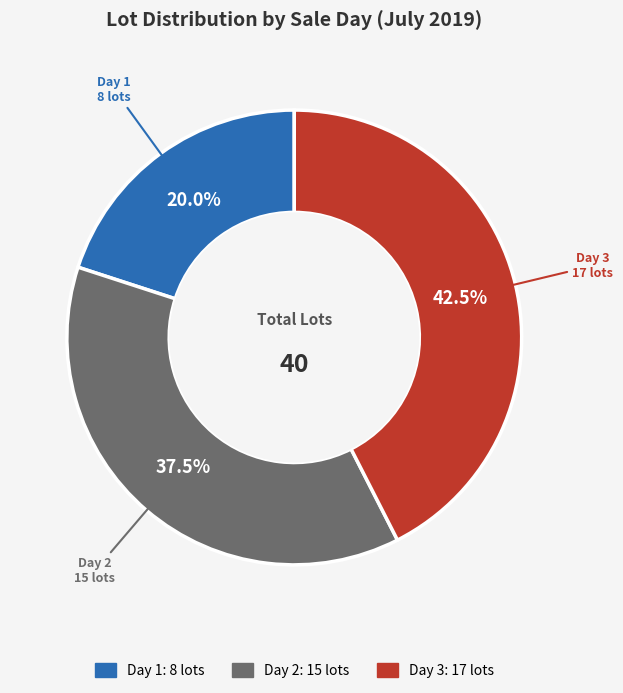

Count the number of slices in the pie.

3